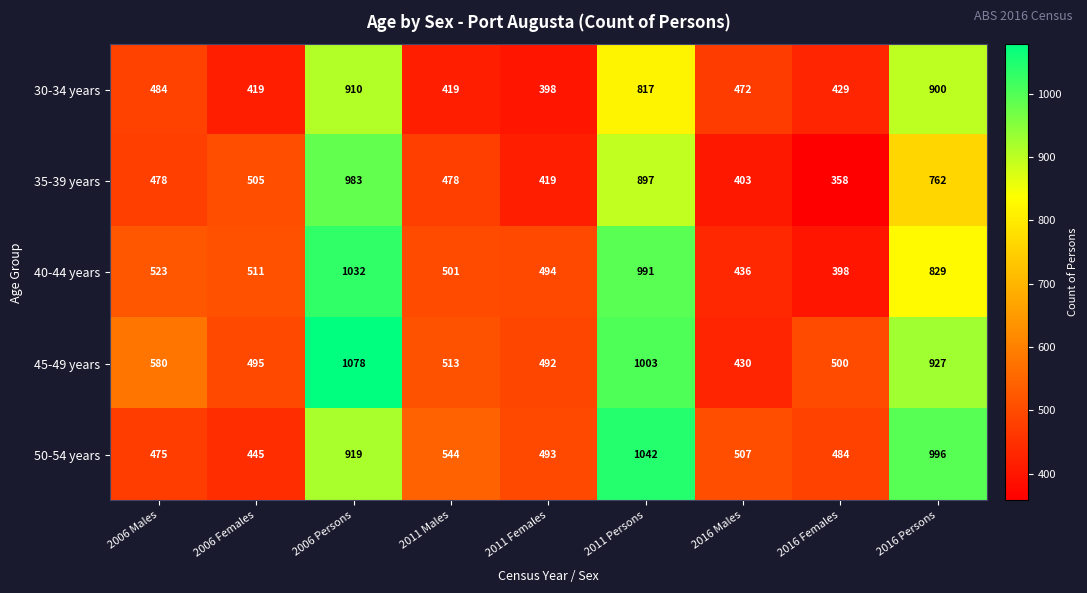

Which series has the largest total across all categories?

45-49 years